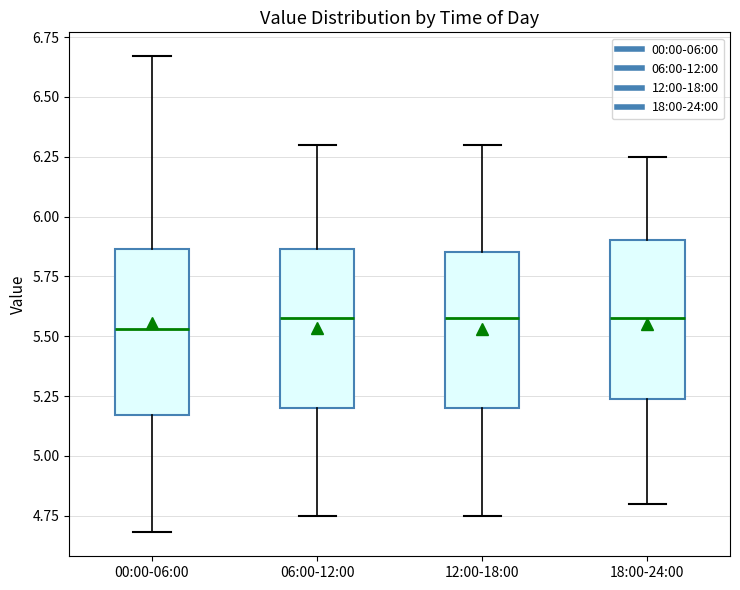

Where is the lower edge of the box for 00:00-06:00 on the y-axis? The values are not printed on the chart, so give them approximately, as read against the axis.

5.15